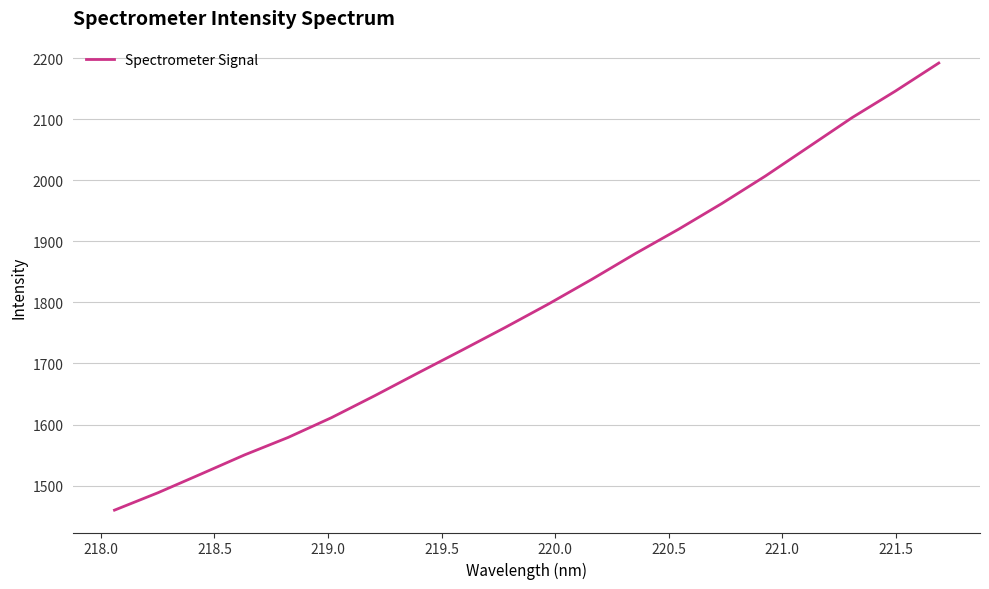

What is the maximum value shown in the chart?

2191.9